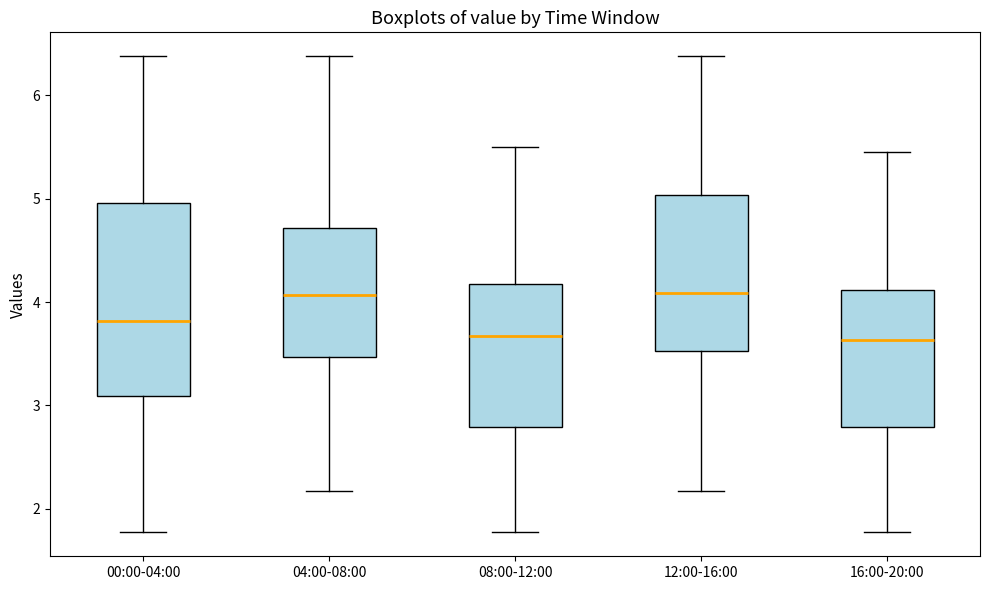

Reading left to right, transcribe this box plot: for each box, give where its median line is, the range the box spans, and where its two whiskers end, as read against the y-axis. The values are not printed on the chart, so give them approximately, as read against the axis.

00:00-04:00: median 3.8, box 3.1 to 5.0, whiskers 1.8 to 6.4
04:00-08:00: median 4.1, box 3.5 to 4.7, whiskers 2.2 to 6.4
08:00-12:00: median 3.7, box 2.8 to 4.2, whiskers 1.8 to 5.5
12:00-16:00: median 4.1, box 3.5 to 5.0, whiskers 2.2 to 6.4
16:00-20:00: median 3.6, box 2.8 to 4.1, whiskers 1.8 to 5.5